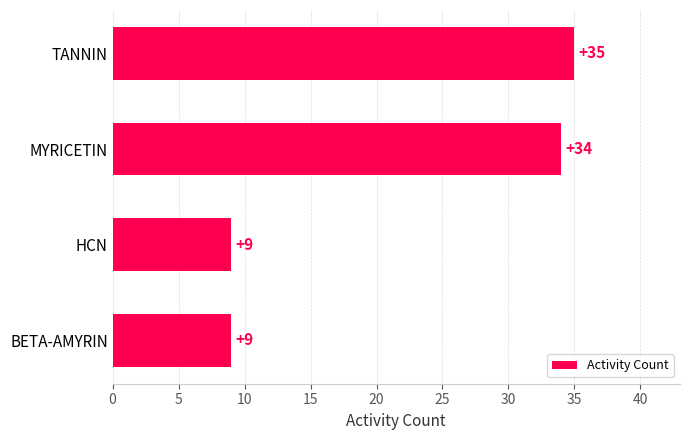

Where is the data nearest to the value 22?

MYRICETIN